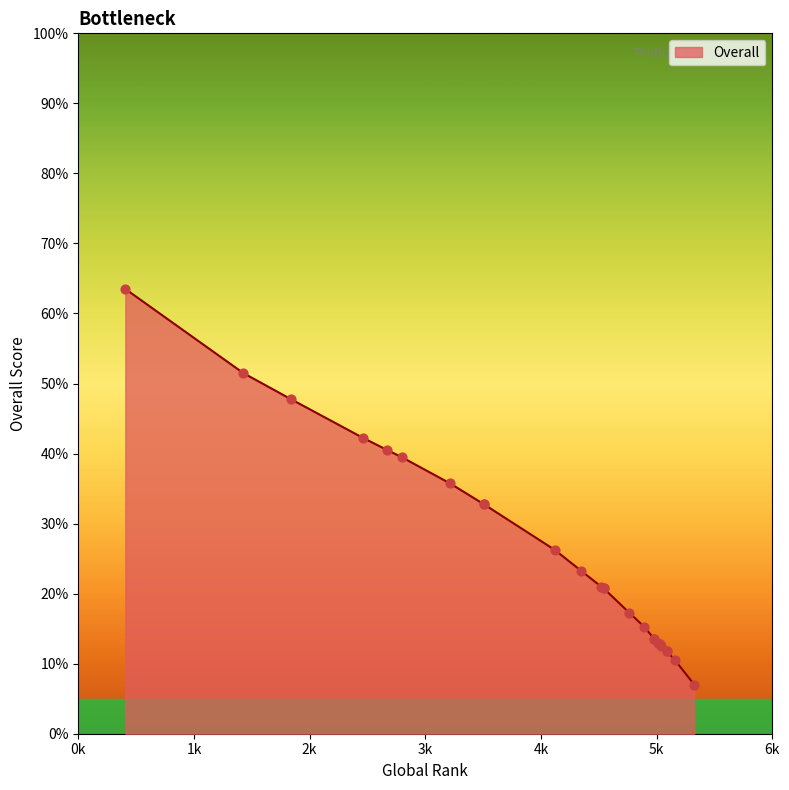

Between 5090 and 2460, which is larger?

2460